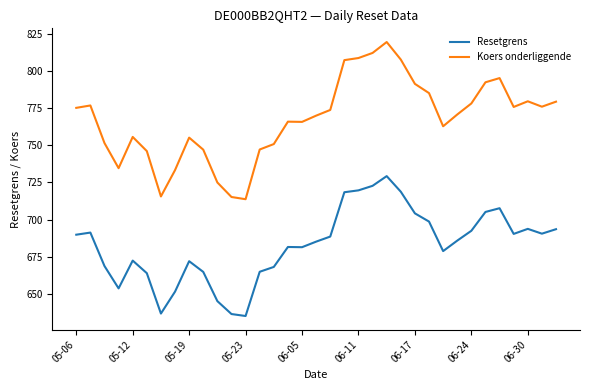

List the series in order of their peak value, highest first.

Koers onderliggende, Resetgrens